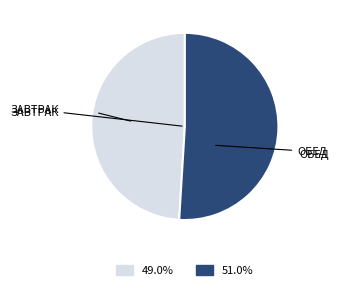

Is there a majority slice in this chart?

Yes